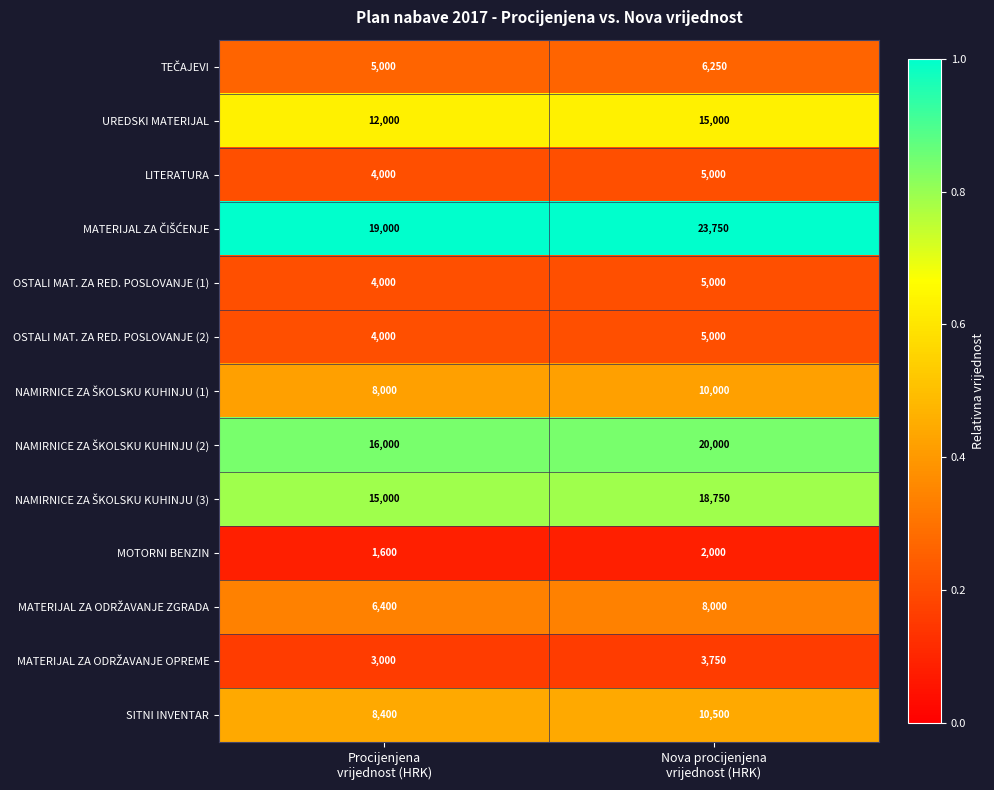

At which category does the chart reach its peak across all series?

Nova procijenjena
vrijednost (HRK)